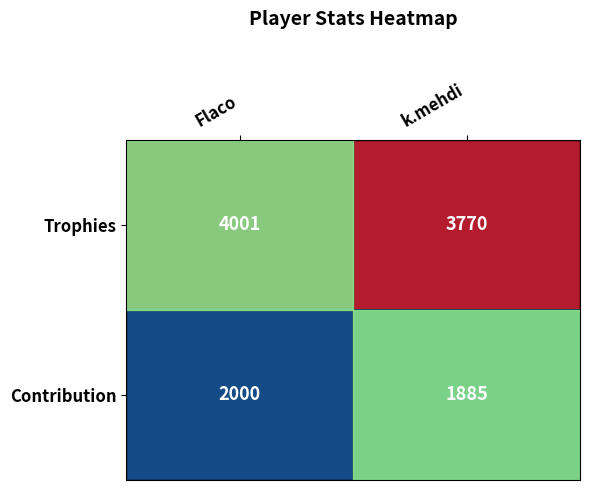

What is the total value across all series at Flaco?

6001